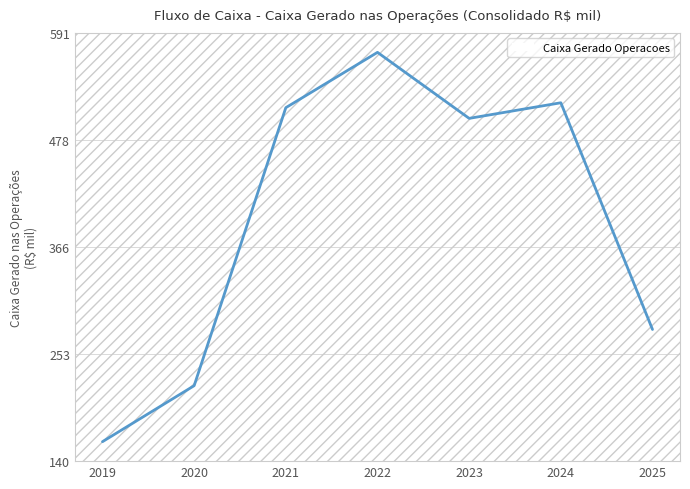

What is the greatest value displayed?

571169